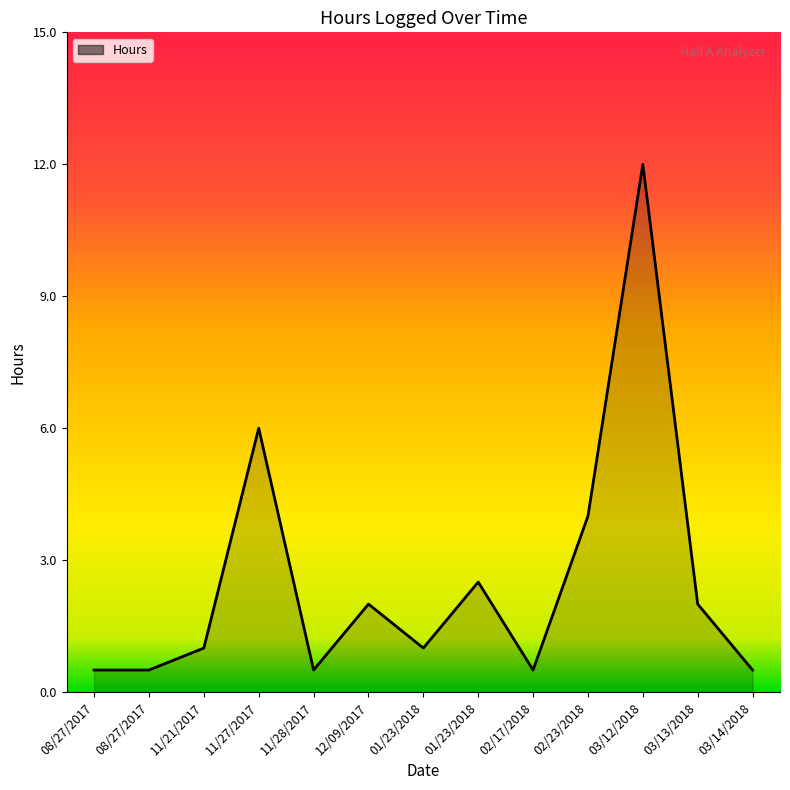

Is this an area chart (filled region under the line)?

Yes